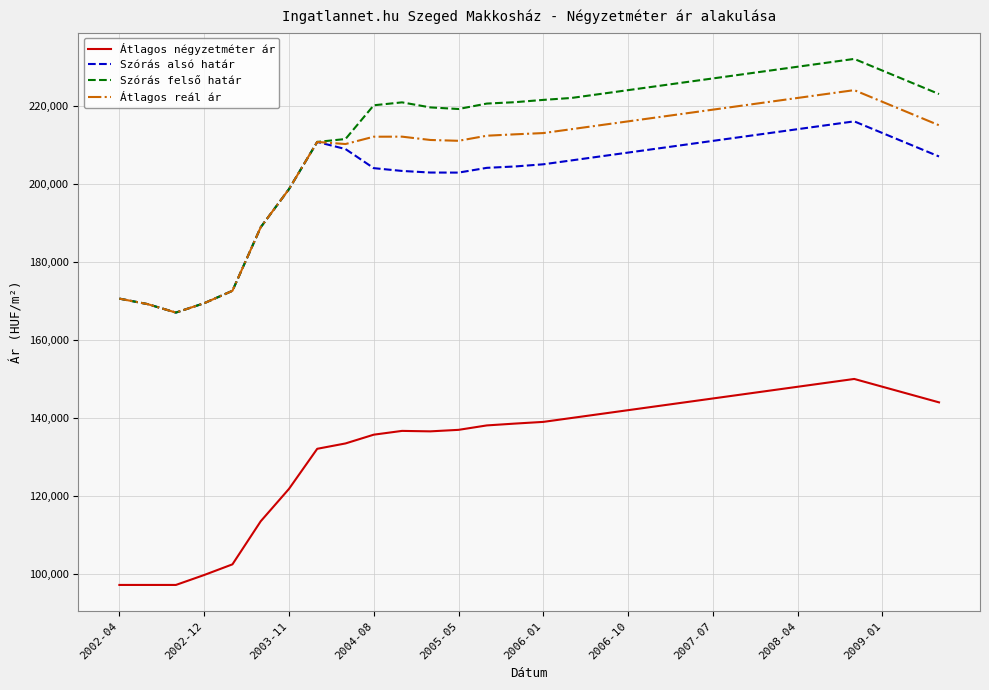

Which series has the widest spread of values?

Szórás felső határ